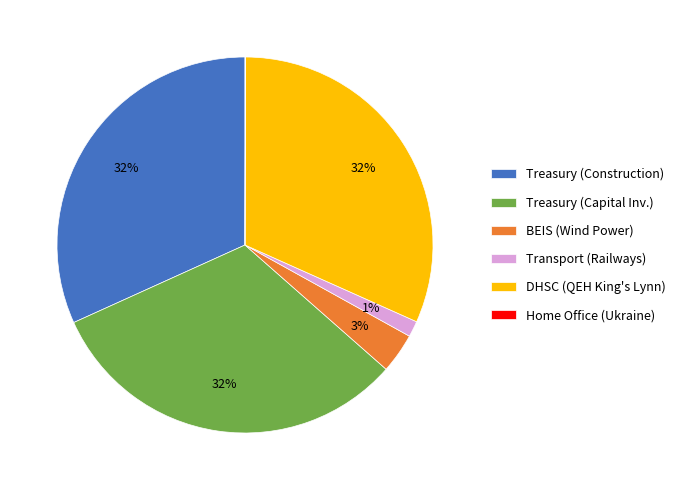

Do Treasury (Construction) and BEIS (Wind Power) together represent more than half of the pie?

No